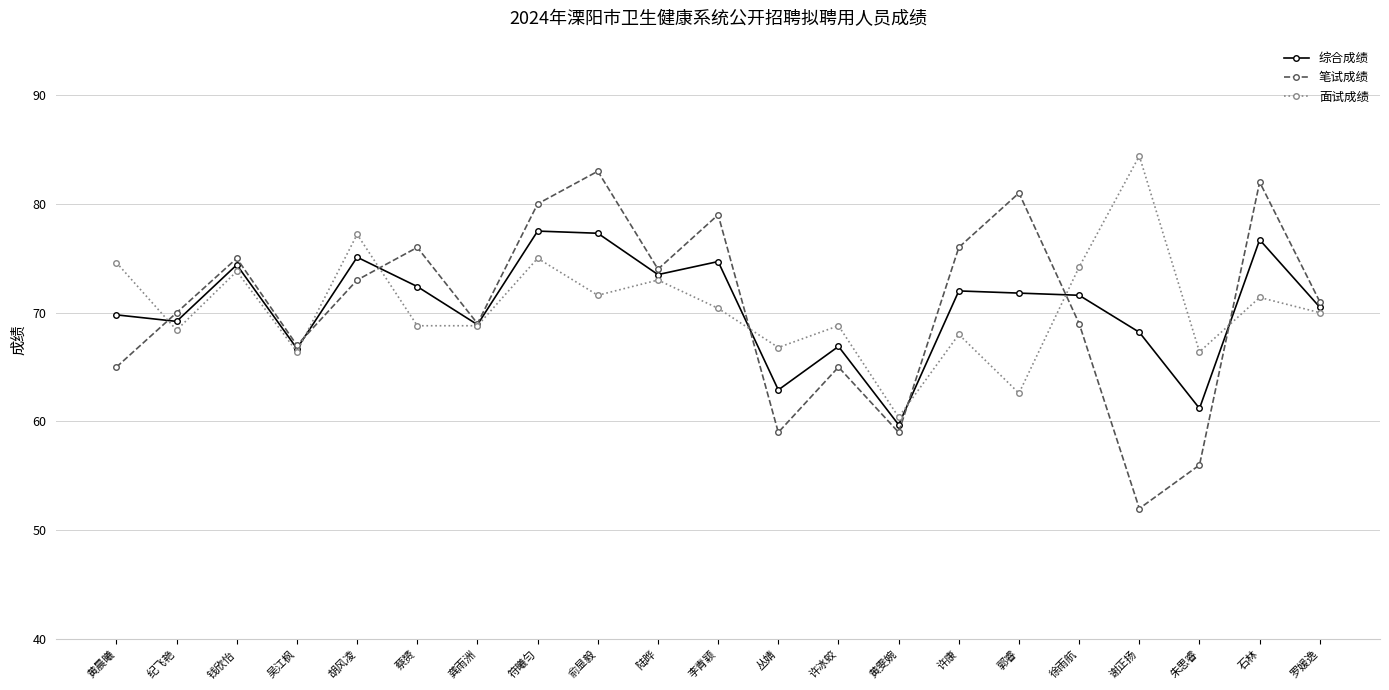

What is the difference between the maximum and minimum values in the 综合成绩 series?

17.8